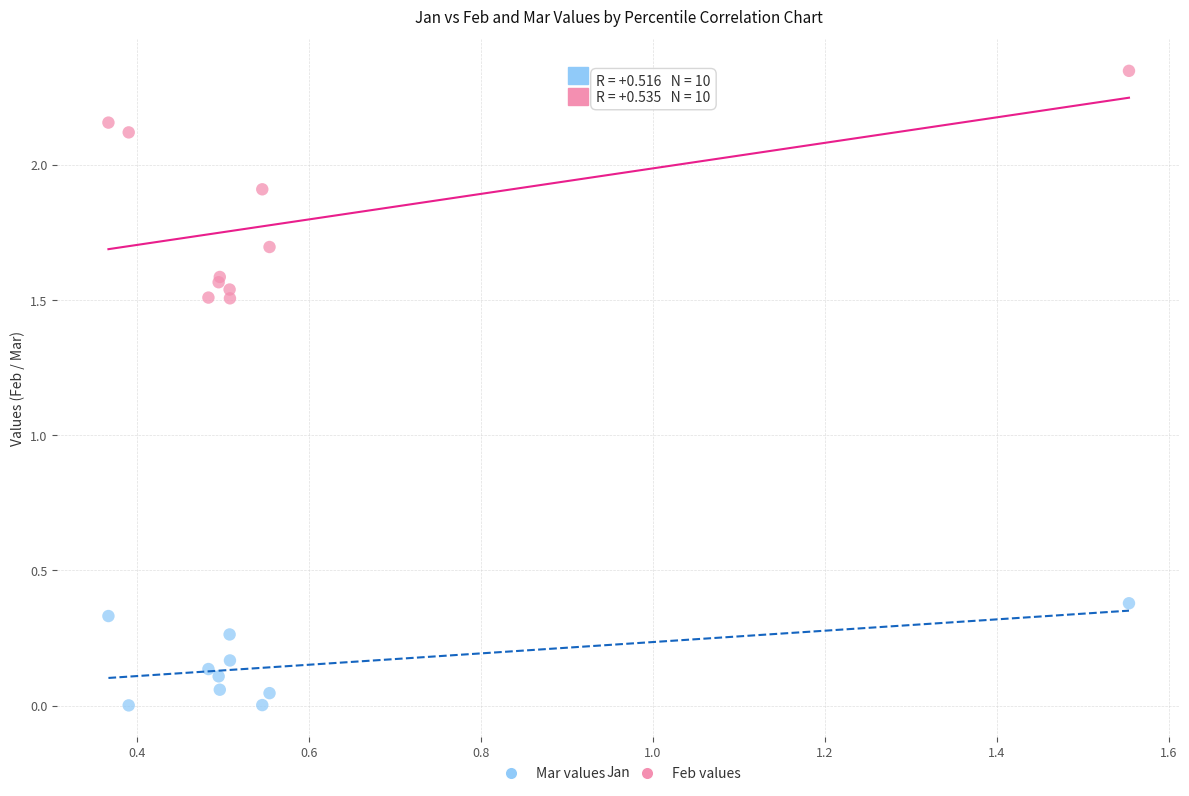

What is the X range (max minus min) for the scatter plot?

1.2